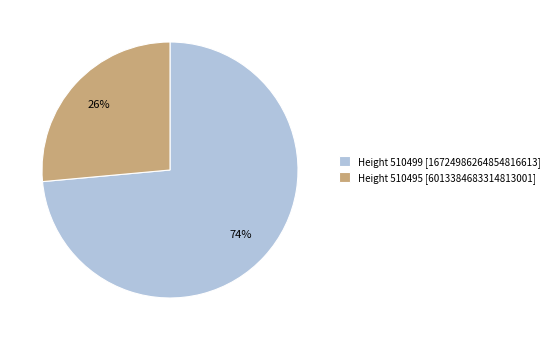

Between Height 510499 [16724986264854816613] and Height 510495 [6013384683314813001], which is larger?

Height 510499 [16724986264854816613]